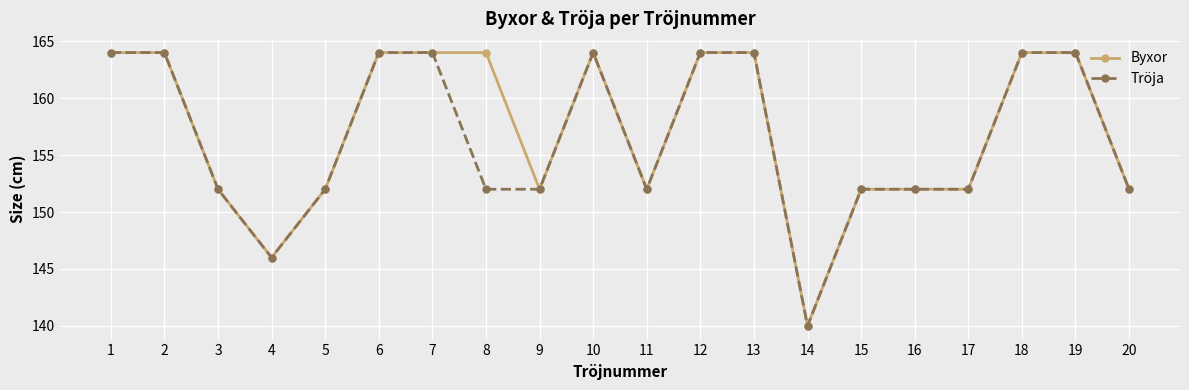

Is this an area chart (filled region under the line)?

No